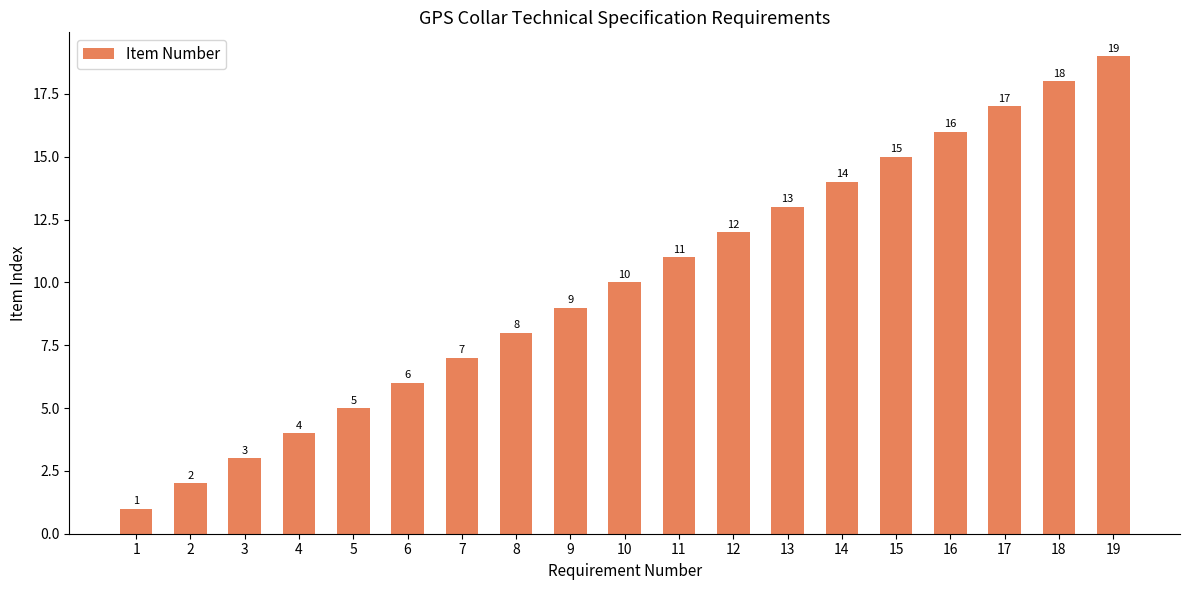

Count the number of categories in the chart.

19